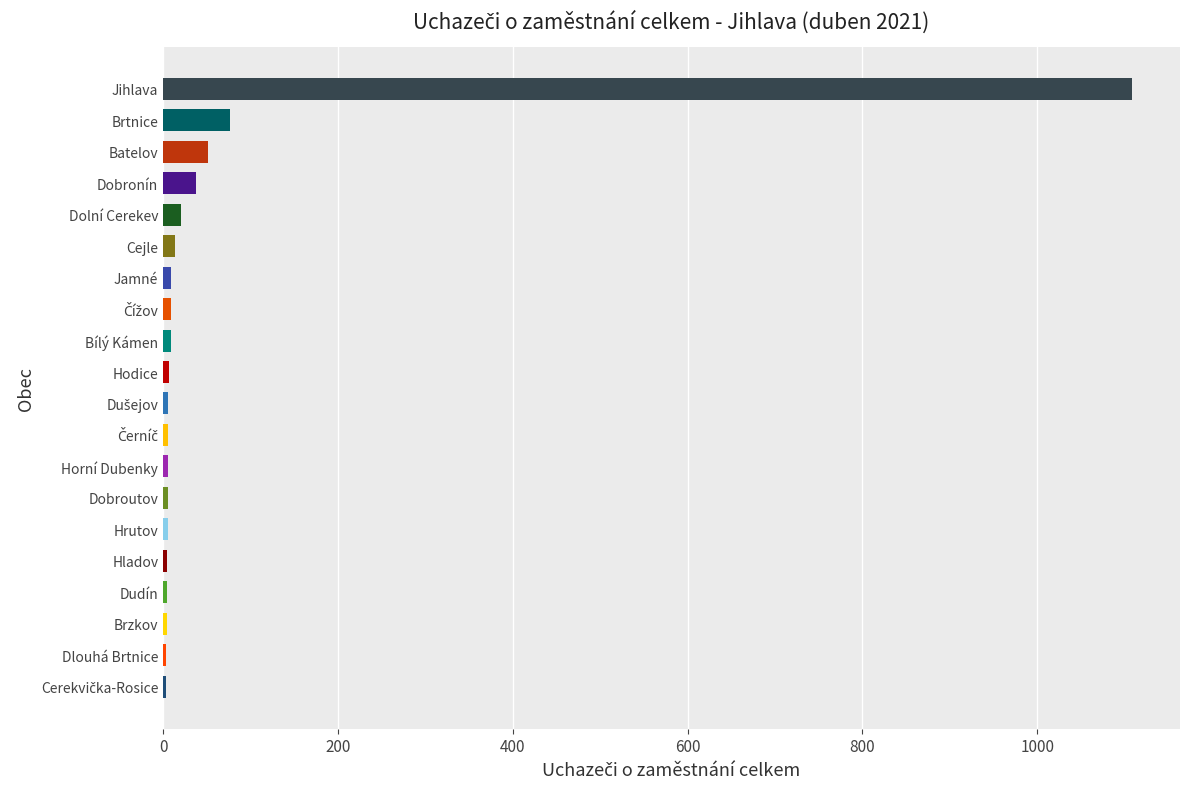

What is the sum of the values at Dobronín and Jihlava?

1146